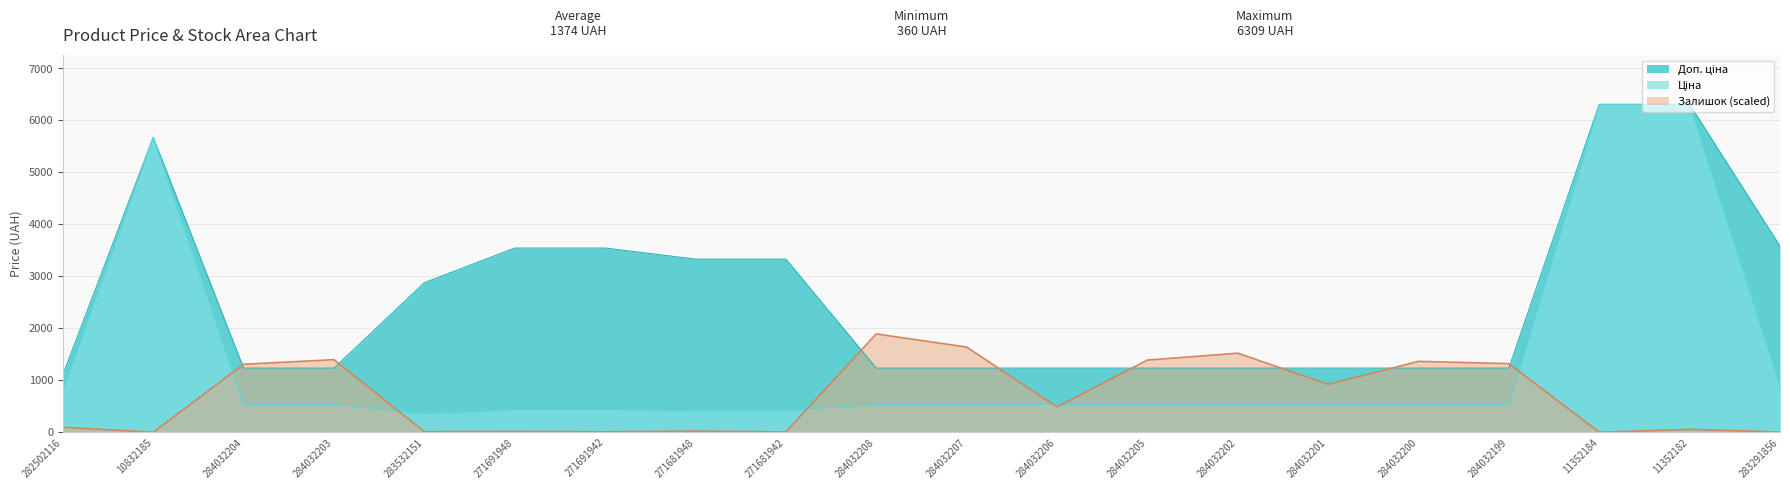

True or false: Ціна and Доп. ціна cross at least once.

False